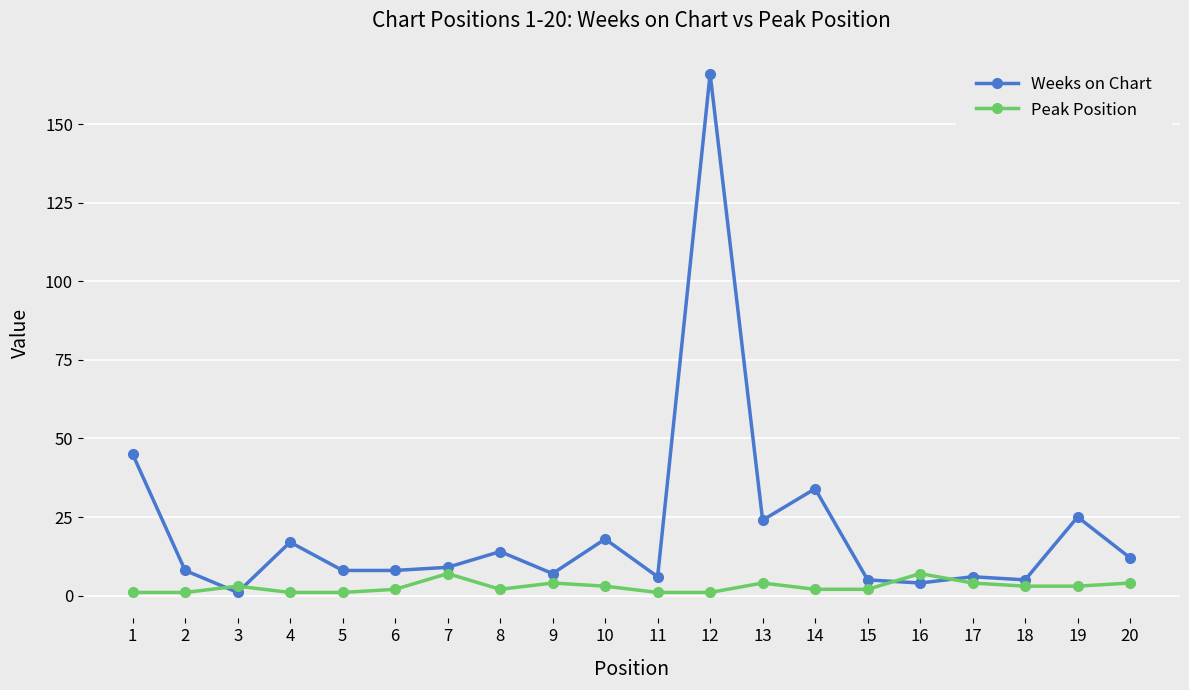

Rank the series by their average value, from highest to lowest.

Weeks on Chart, Peak Position